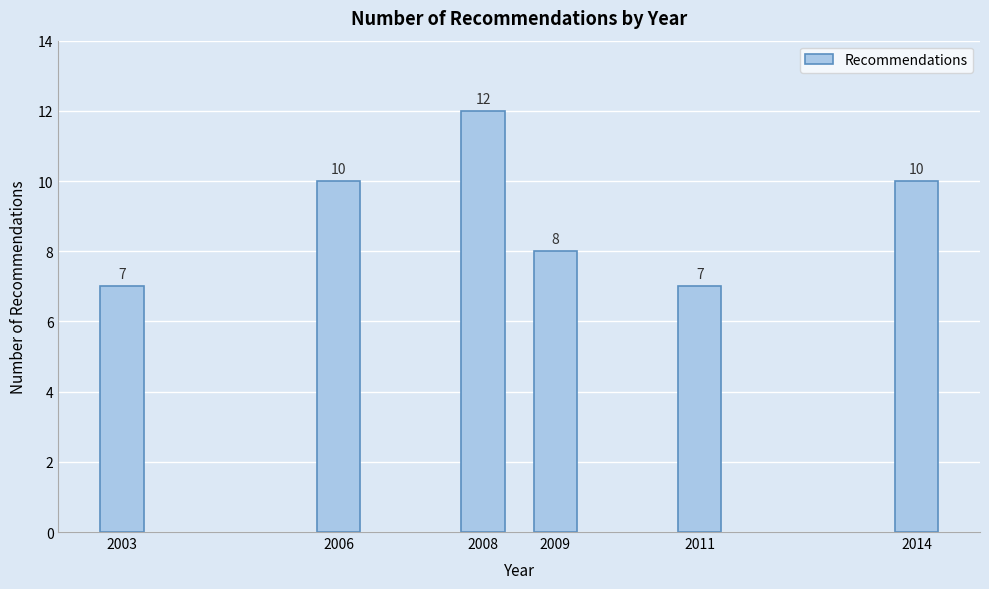

Reading left to right, transcribe all the data shown in this chart.

2003=7	2006=10	2008=12	2009=8	2011=7	2014=10